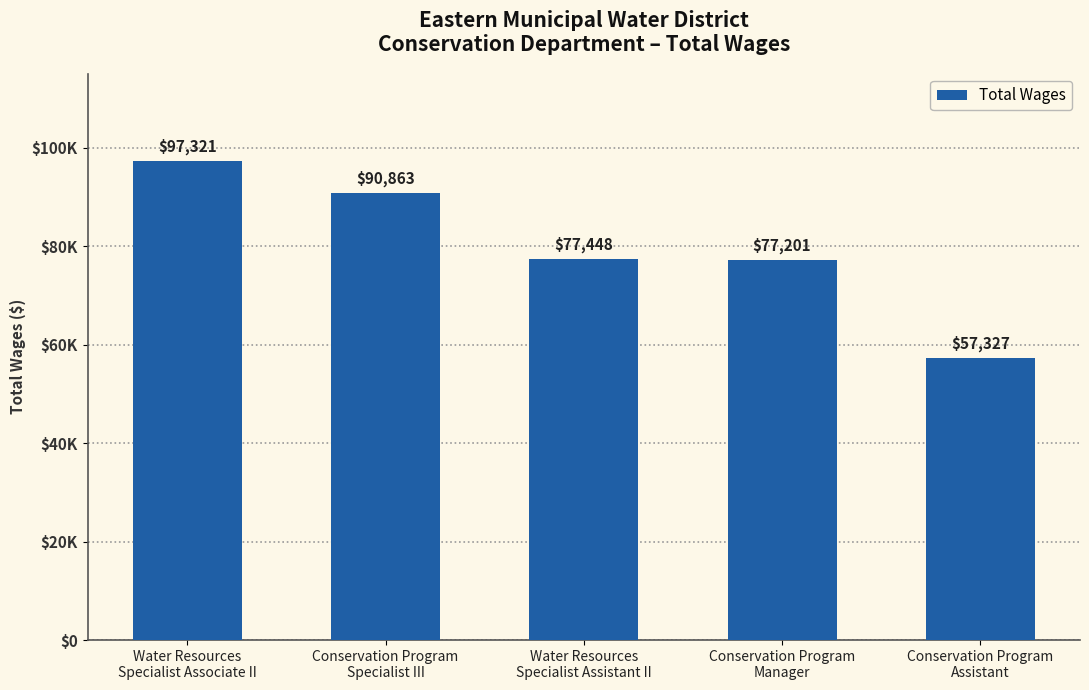

Between Water Resources
Specialist Associate II and Conservation Program
Specialist III, which is larger?

Water Resources
Specialist Associate II